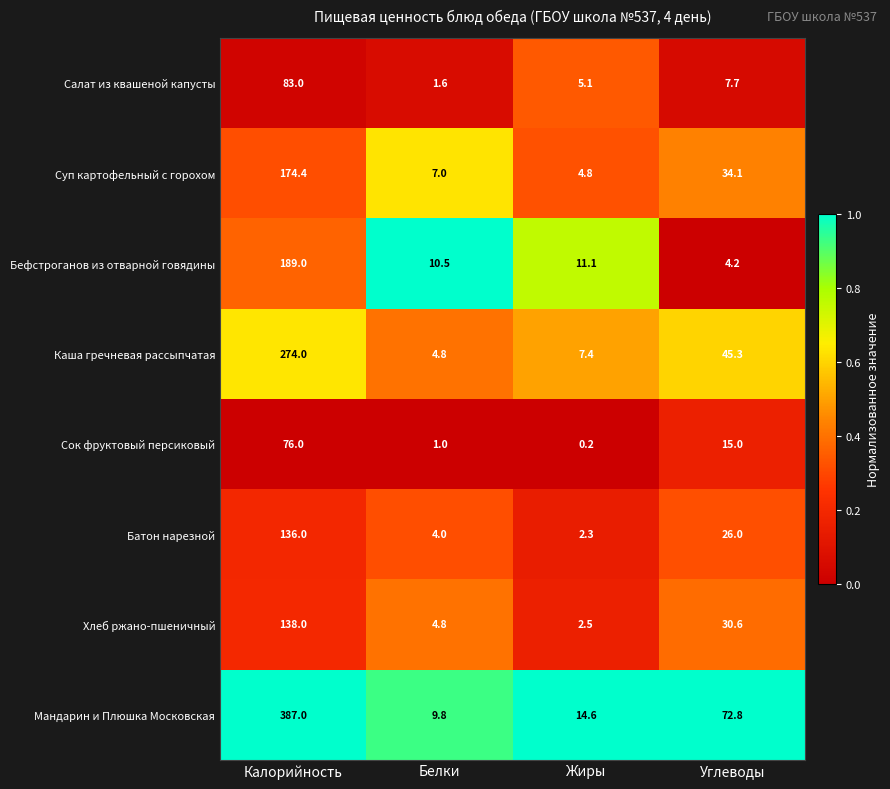

What is the total value across all series at Белки?

43.5